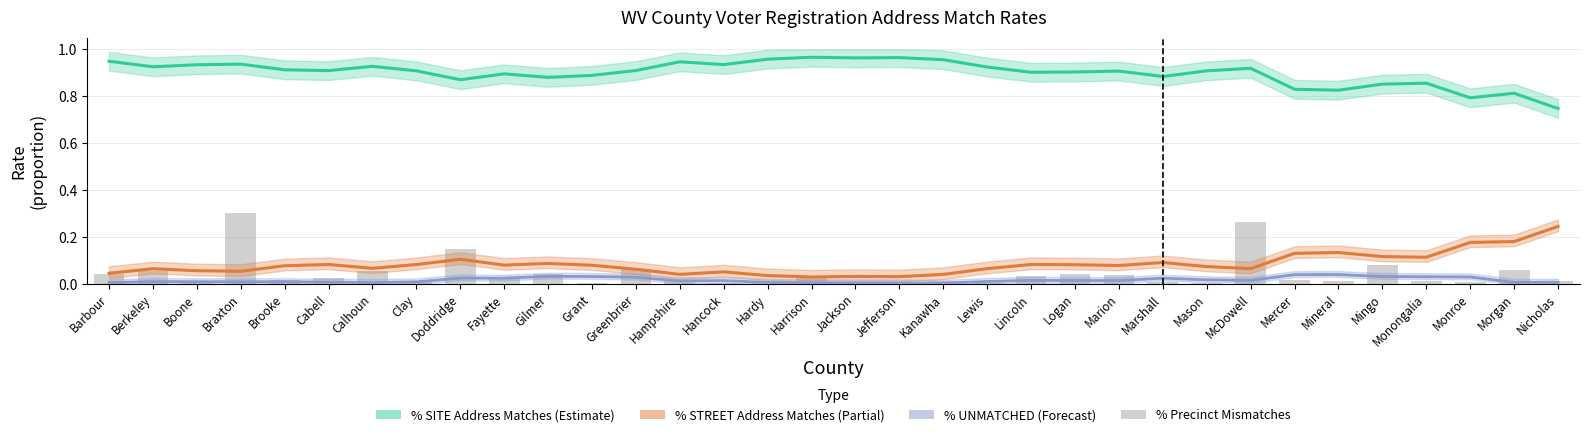

Rank the series by their maximum value, from lowest to highest.

% UNMATCHED, % STREET Address Matches, % Precinct Mismatches, % SITE Address Matches